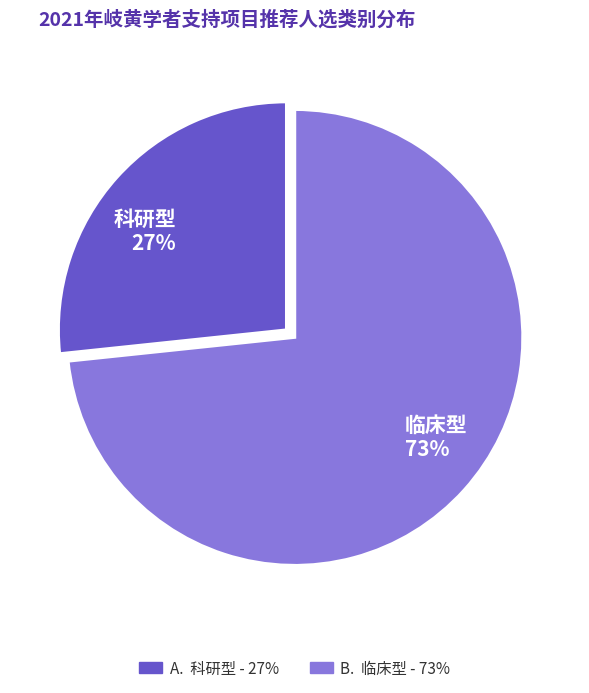

True or false: 科研型 accounts for 27% of the total.

True